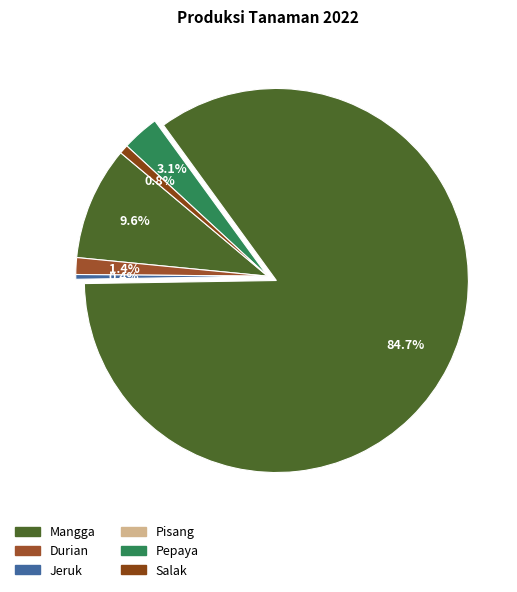

Count the number of slices in the pie.

6